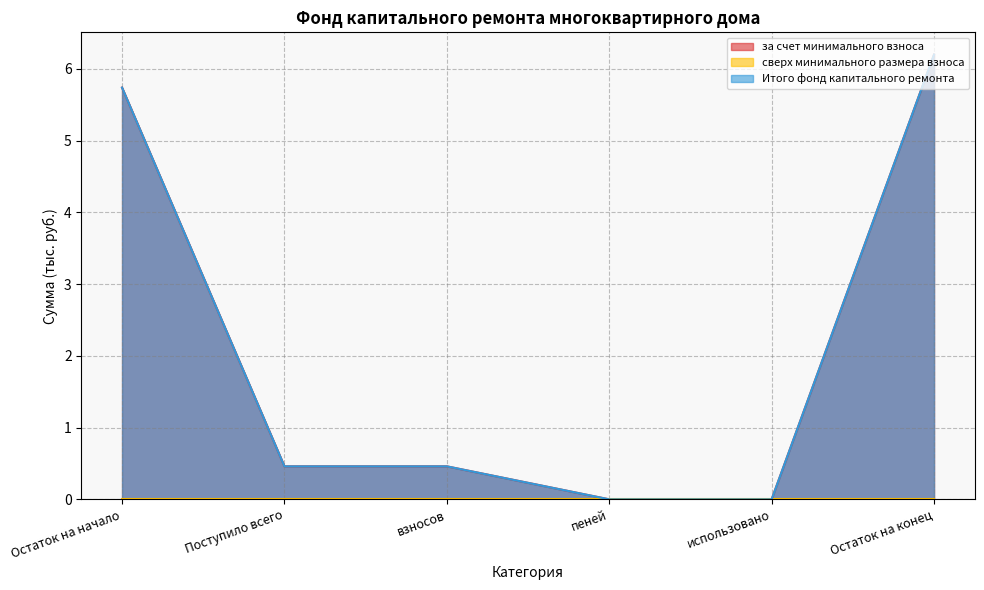

What is the label of the 5th point from the right?

Поступило всего